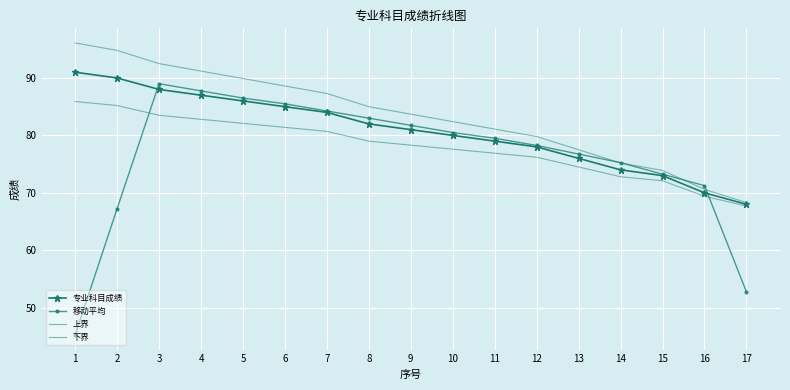

At which category is the sum across all series the highest?

3